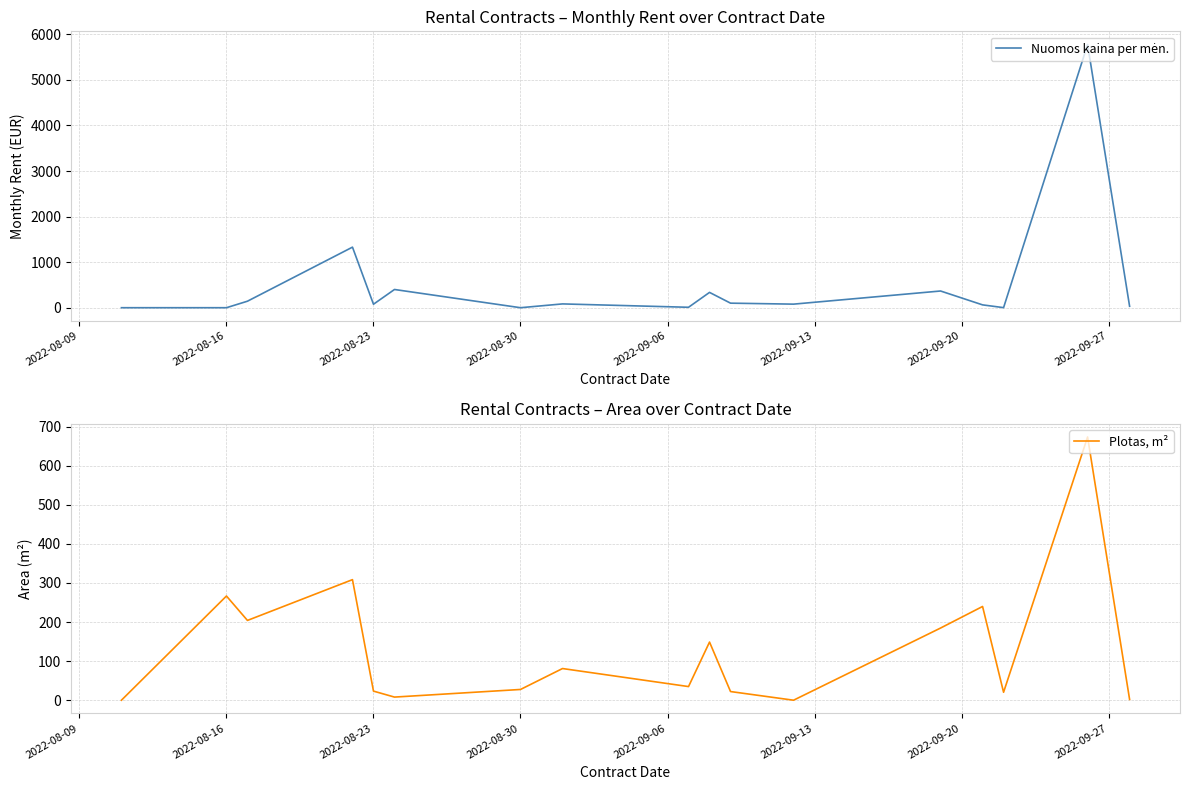

Where is the first local maximum for Plotas, m²?

2022-08-16